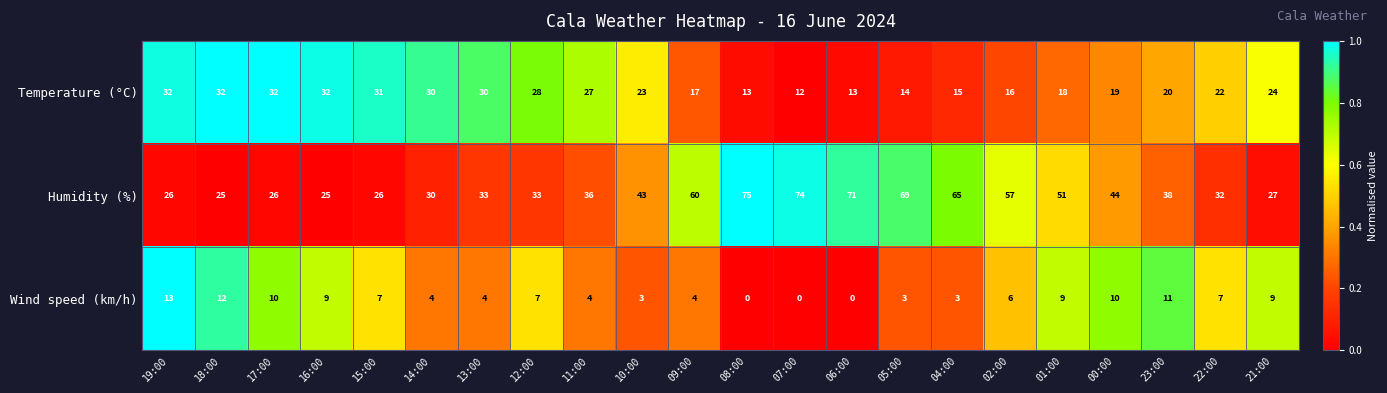

Is it true that Wind speed (km/h) equals 4 at 11:00?

True